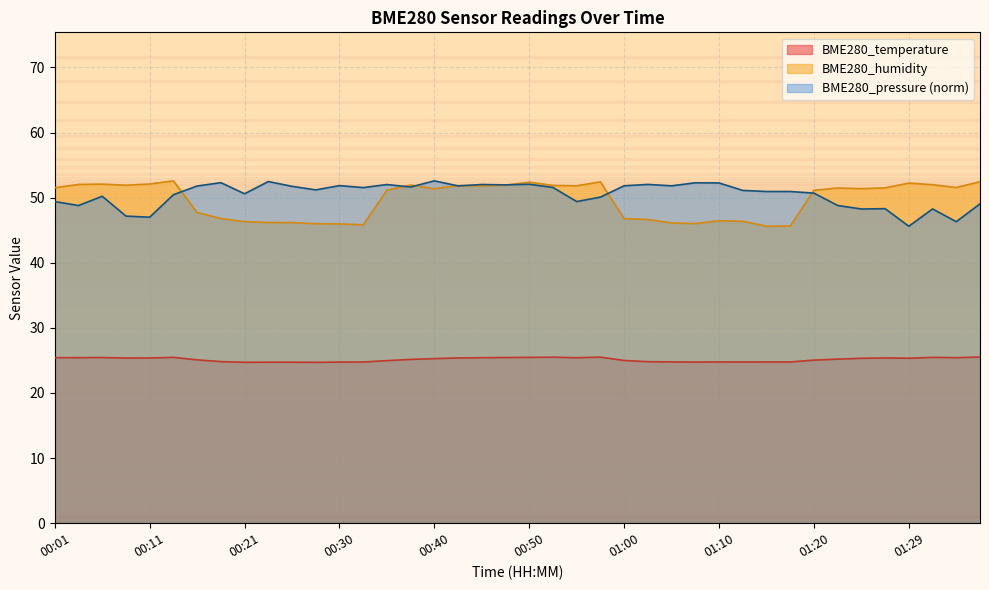

How many lines are shown in the chart?

3